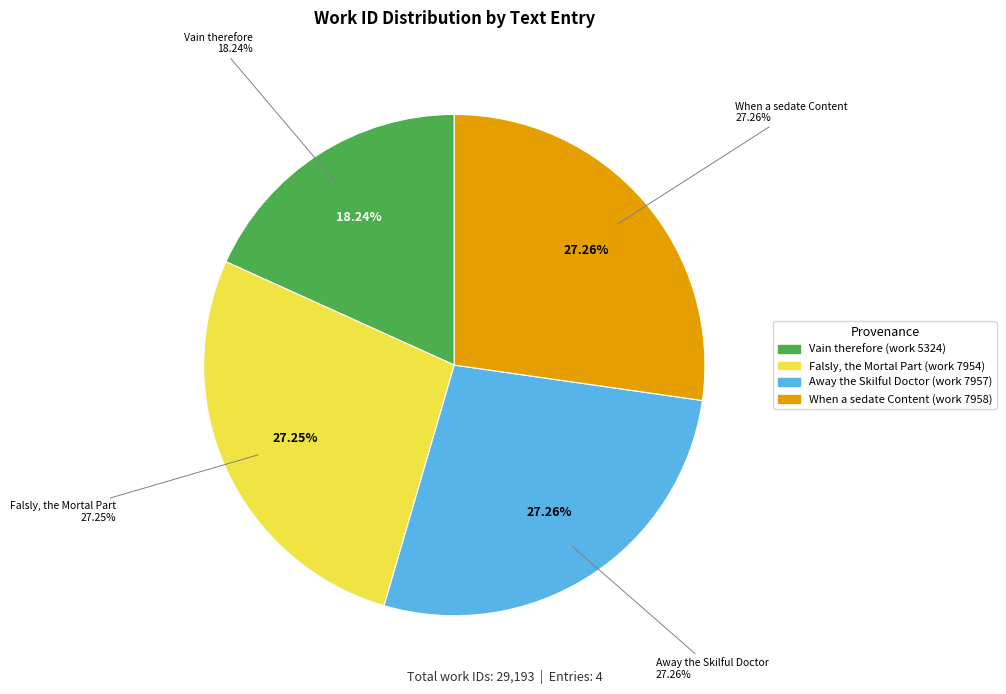

To the nearest percent, what is the average slice percentage?

25%